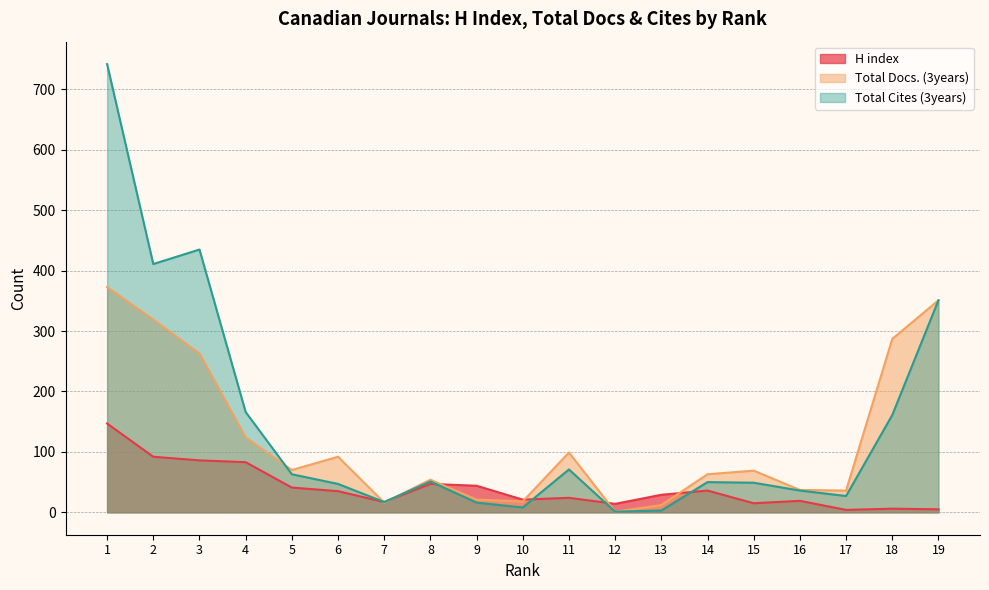

Which category has the highest value in the Total Cites (3years) series?

1